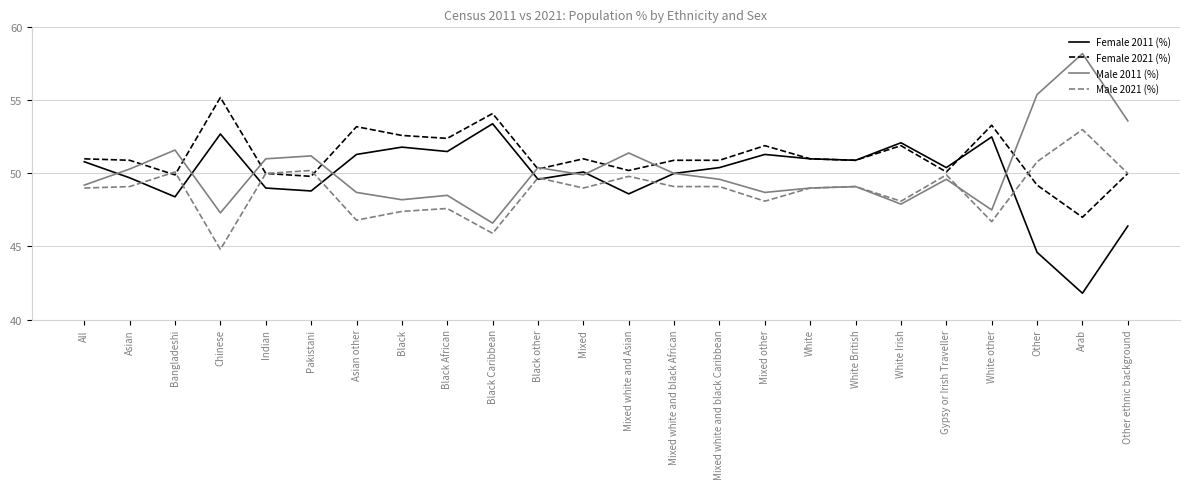

Is the value of Female 2011 (%) at Black Caribbean greater than the value of Female 2021 (%) at Mixed other?

Yes